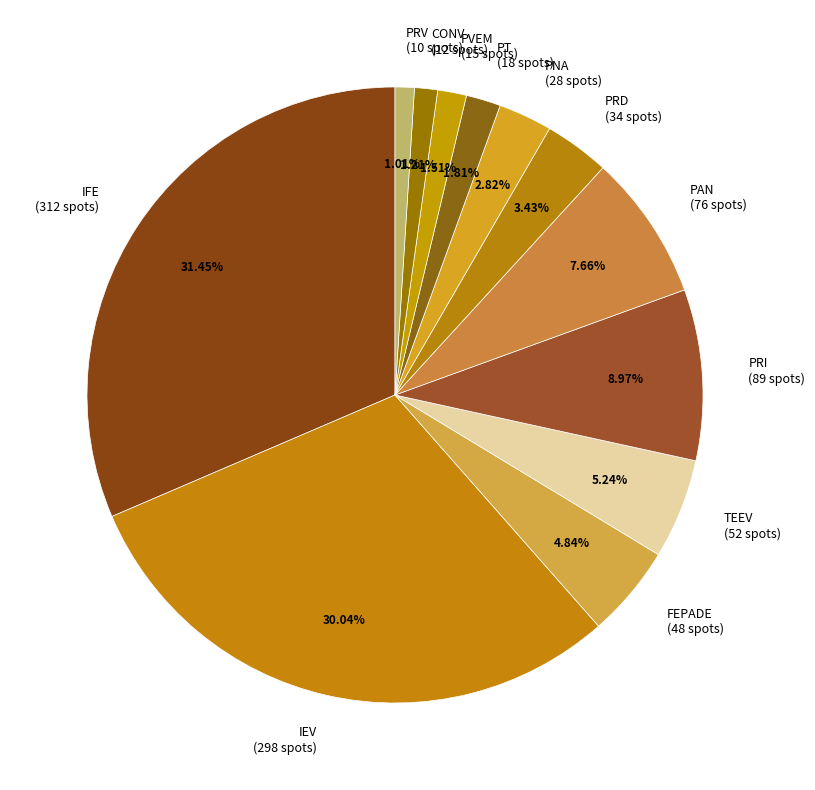

How many slices are in this pie chart?

12